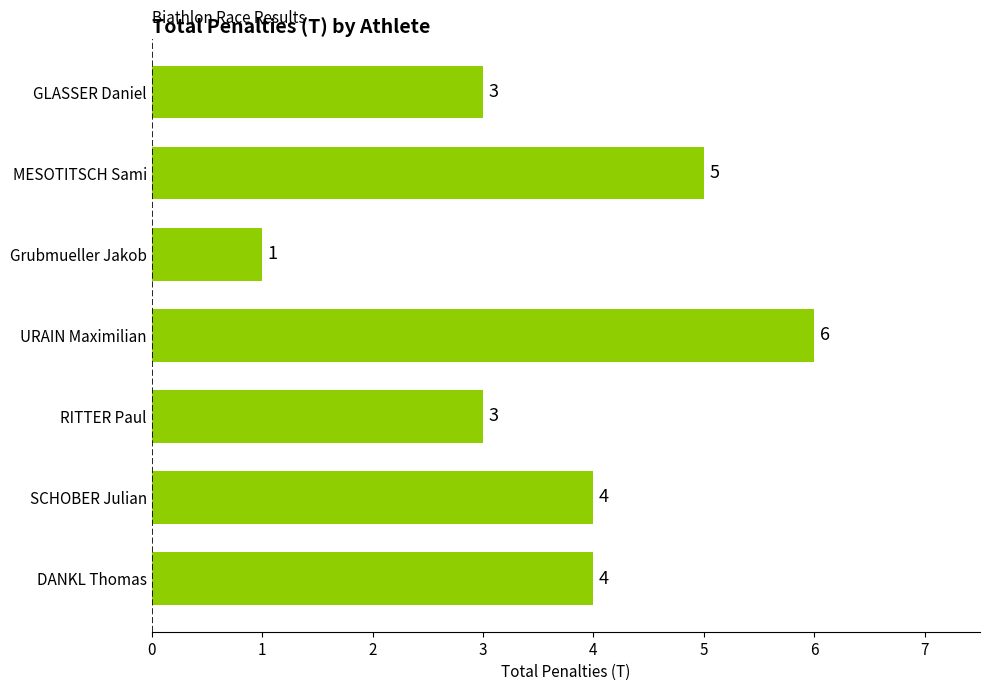

Reading top to bottom, extract all data points from this chart.

GLASSER Daniel=3	MESOTITSCH Sami=5	Grubmueller Jakob=1	URAIN Maximilian=6	RITTER Paul=3	SCHOBER Julian=4	DANKL Thomas=4